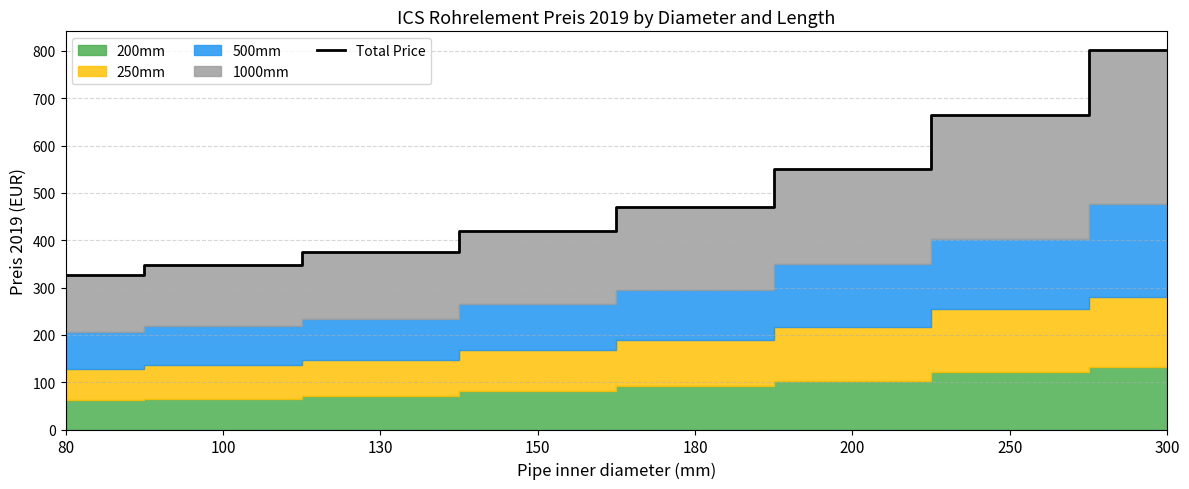

Is it true that the value at 80 is 486.5?

False